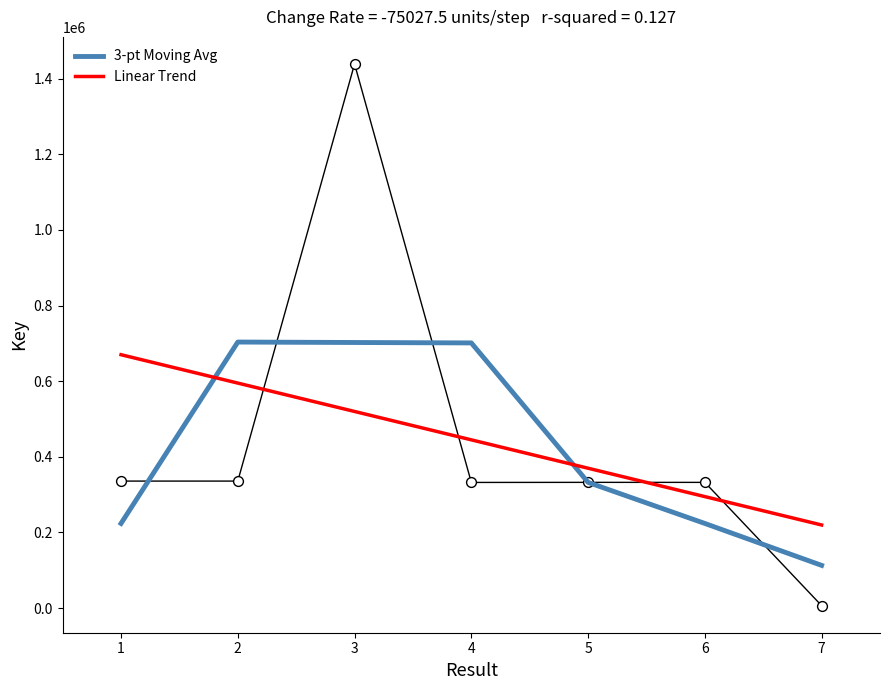

Is the value of Linear Trend at 3 greater than the value of 3-pt Moving Avg at 2?

No